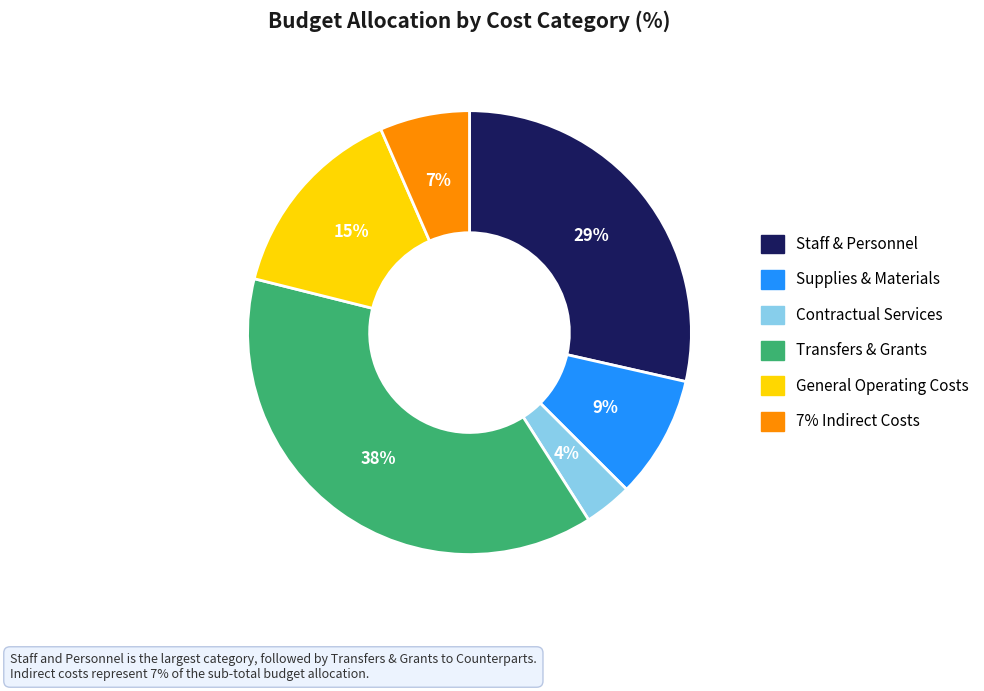

To the nearest percent, what is the average slice percentage?

17%